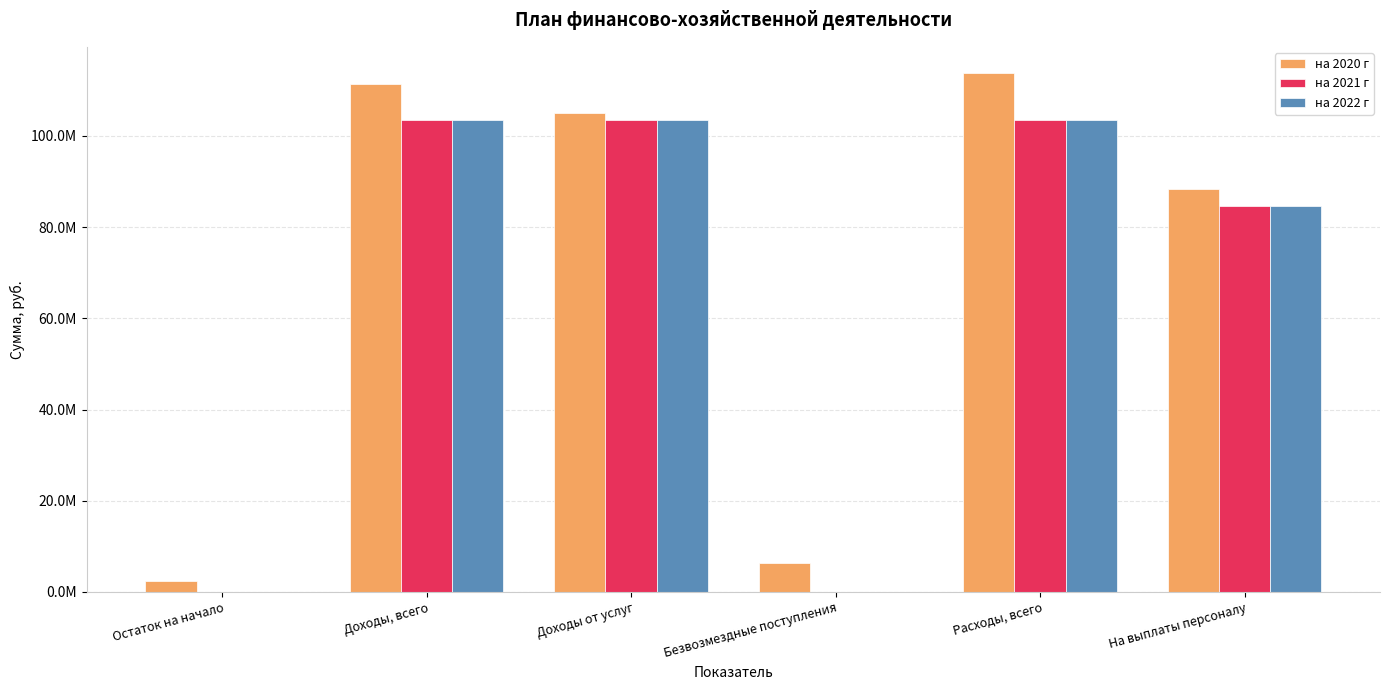

Is it true that на 2021 г equals 0.0 at Остаток на начало?

True